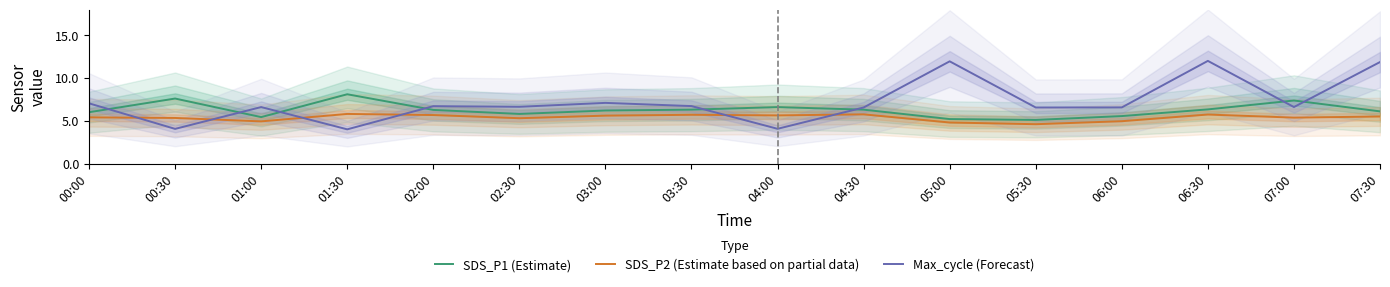

What is the spread (max minus min) of values at 00:00?

1.6